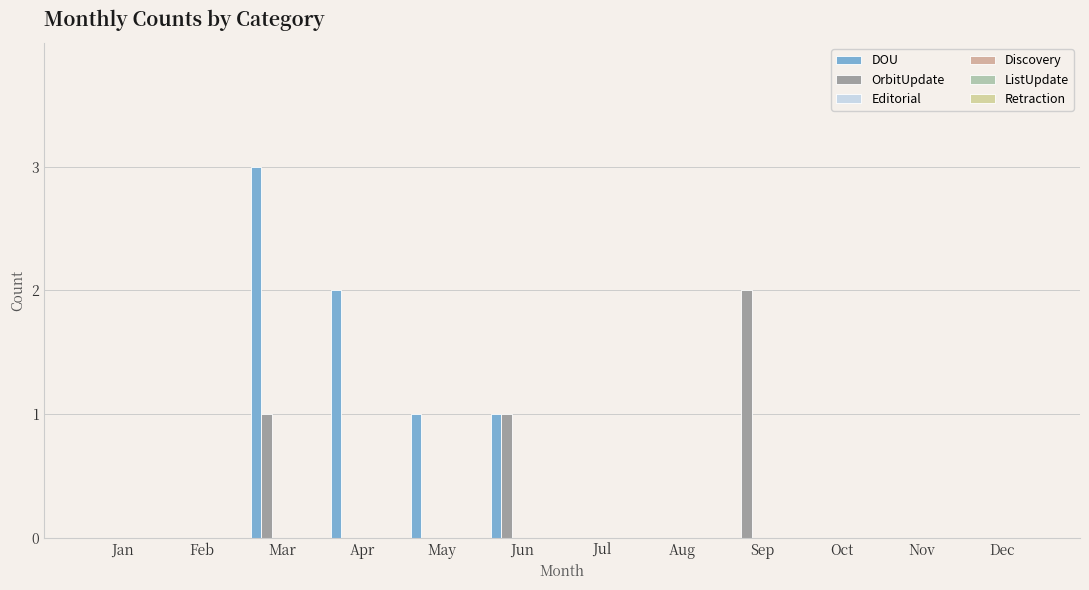

How many series are shown in this chart?

2